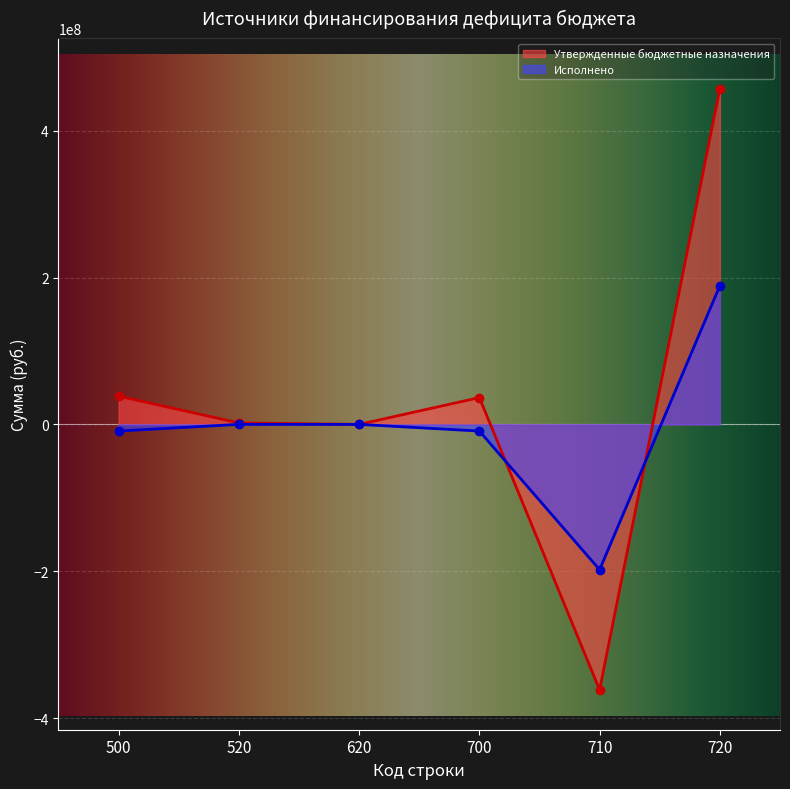

Between 700 and 720, which series saw the biggest shift?

Утвержденные бюджетные назначения